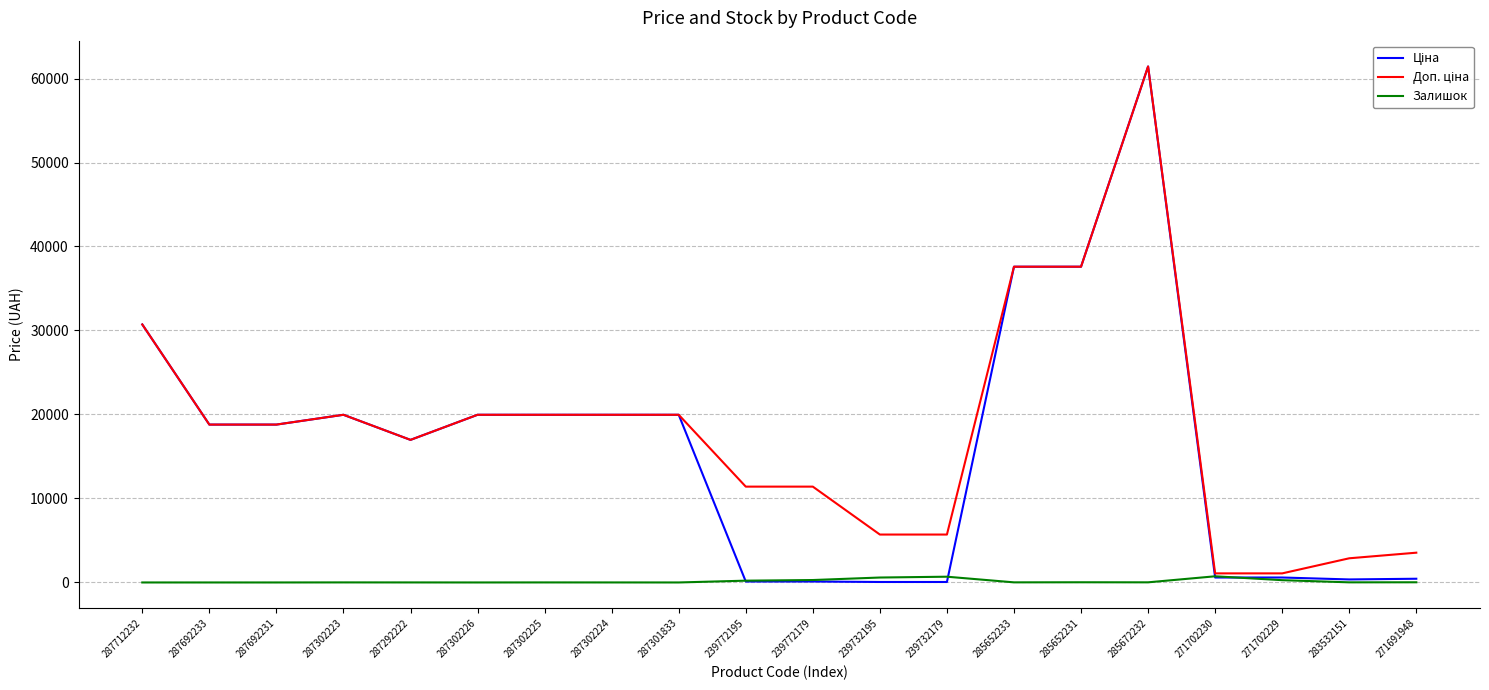

What is the maximum value shown in the chart?

61434.3